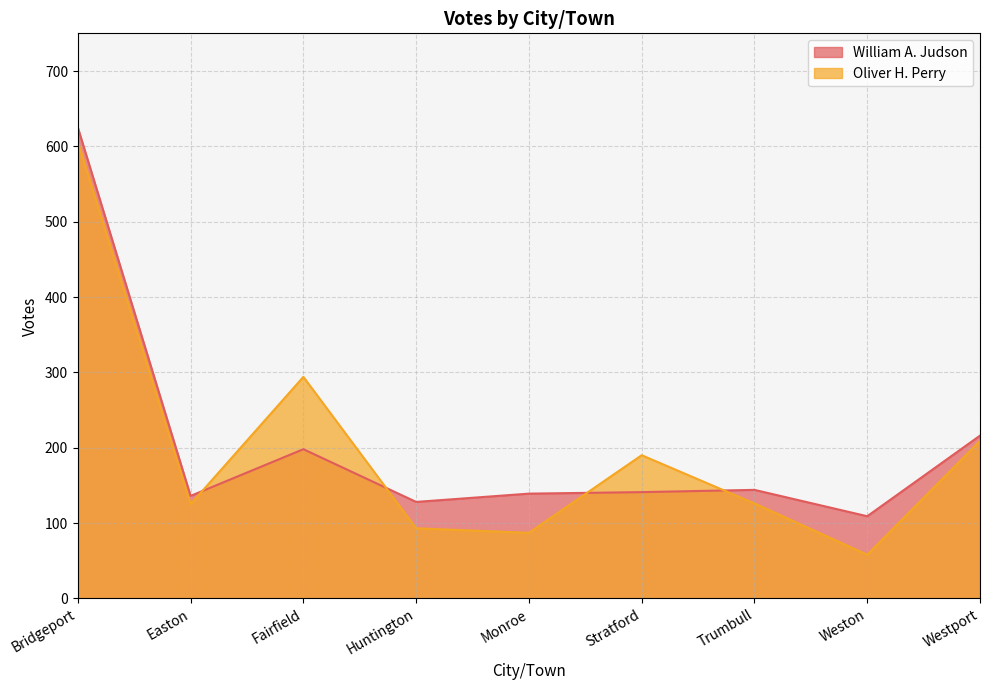

Where is the first local maximum for William A. Judson?

Fairfield